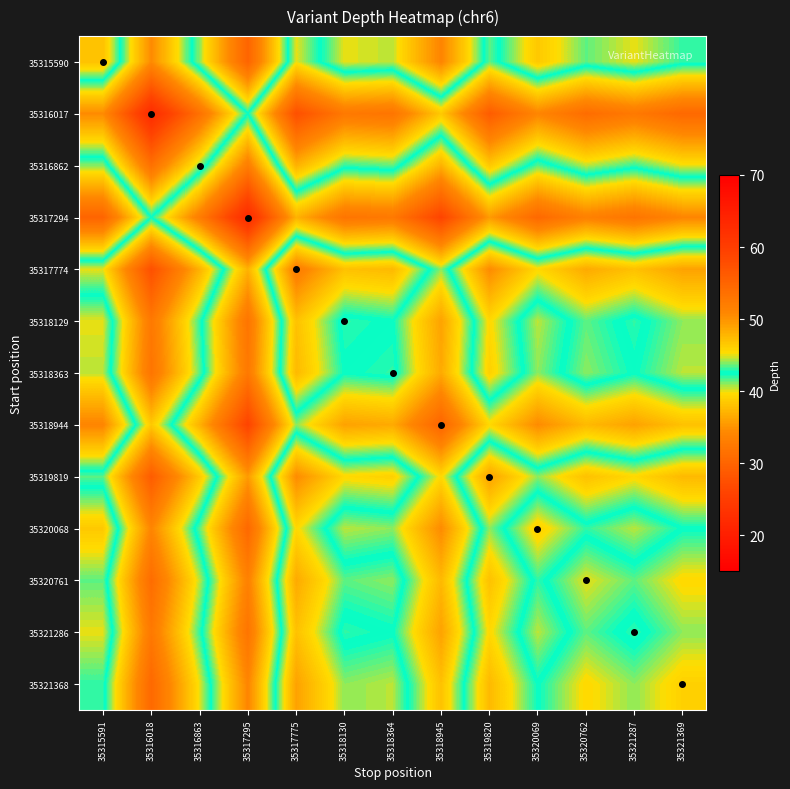

Reading right to left, list all the values displayed in this chart.

35315590: 35321369=42.0	35321287=40.0	35320762=41.5	35320069=38.5	35319820=43.5	35318945=34.0	35318364=40.5	35318130=40.0	35317775=45.0	35317295=30.0	35316863=41.0	35316018=50.5	35315591=38.0
35316017: 35321369=54.5	35321287=52.5	35320762=54.0	35320069=51.0	35319820=56.0	35318945=46.5	35318364=53.0	35318130=52.5	35317775=57.5	35317295=42.5	35316863=53.5	35316018=63.0	35315591=50.5
35316862: 35321369=45.0	35321287=43.0	35320762=44.5	35320069=41.5	35319820=46.5	35318945=37.0	35318364=43.5	35318130=43.0	35317775=48.0	35317295=33.0	35316863=44.0	35316018=53.5	35315591=41.0
35317294: 35321369=34.0	35321287=32.0	35320762=33.5	35320069=30.5	35319820=35.5	35318945=26.0	35318364=32.5	35318130=32.0	35317775=37.0	35317295=22.0	35316863=33.0	35316018=42.5	35315591=30.0
35317774: 35321369=49.0	35321287=47.0	35320762=48.5	35320069=45.5	35319820=50.5	35318945=41.0	35318364=47.5	35318130=47.0	35317775=52.0	35317295=37.0	35316863=48.0	35316018=57.5	35315591=45.0
35318129: 35321369=44.0	35321287=42.0	35320762=43.5	35320069=40.5	35319820=45.5	35318945=36.0	35318364=42.5	35318130=42.0	35317775=47.0	35317295=32.0	35316863=43.0	35316018=52.5	35315591=40.0
35318363: 35321369=44.5	35321287=42.5	35320762=44.0	35320069=41.0	35319820=46.0	35318945=36.5	35318364=43.0	35318130=42.5	35317775=47.5	35317295=32.5	35316863=43.5	35316018=53.0	35315591=40.5
35318944: 35321369=38.0	35321287=36.0	35320762=37.5	35320069=34.5	35319820=39.5	35318945=30.0	35318364=36.5	35318130=36.0	35317775=41.0	35317295=26.0	35316863=37.0	35316018=46.5	35315591=34.0
35319819: 35321369=47.5	35321287=45.5	35320762=47.0	35320069=44.0	35319820=49.0	35318945=39.5	35318364=46.0	35318130=45.5	35317775=50.5	35317295=35.5	35316863=46.5	35316018=56.0	35315591=43.5
35320068: 35321369=42.5	35321287=40.5	35320762=42.0	35320069=39.0	35319820=44.0	35318945=34.5	35318364=41.0	35318130=40.5	35317775=45.5	35317295=30.5	35316863=41.5	35316018=51.0	35315591=38.5
35320761: 35321369=45.5	35321287=43.5	35320762=45.0	35320069=42.0	35319820=47.0	35318945=37.5	35318364=44.0	35318130=43.5	35317775=48.5	35317295=33.5	35316863=44.5	35316018=54.0	35315591=41.5
35321286: 35321369=44.0	35321287=42.0	35320762=43.5	35320069=40.5	35319820=45.5	35318945=36.0	35318364=42.5	35318130=42.0	35317775=47.0	35317295=32.0	35316863=43.0	35316018=52.5	35315591=40.0
35321368: 35321369=46.0	35321287=44.0	35320762=45.5	35320069=42.5	35319820=47.5	35318945=38.0	35318364=44.5	35318130=44.0	35317775=49.0	35317295=34.0	35316863=45.0	35316018=54.5	35315591=42.0